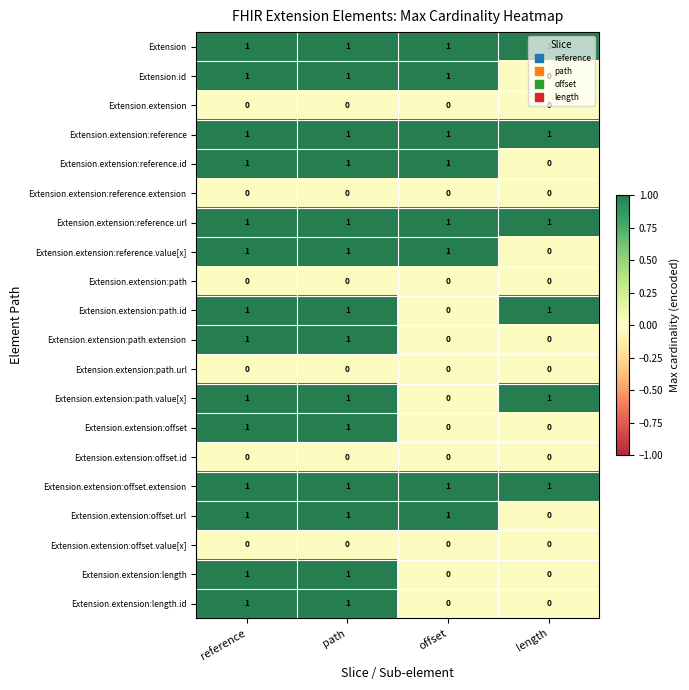

At how many categories does at least one series exceed 0?

4